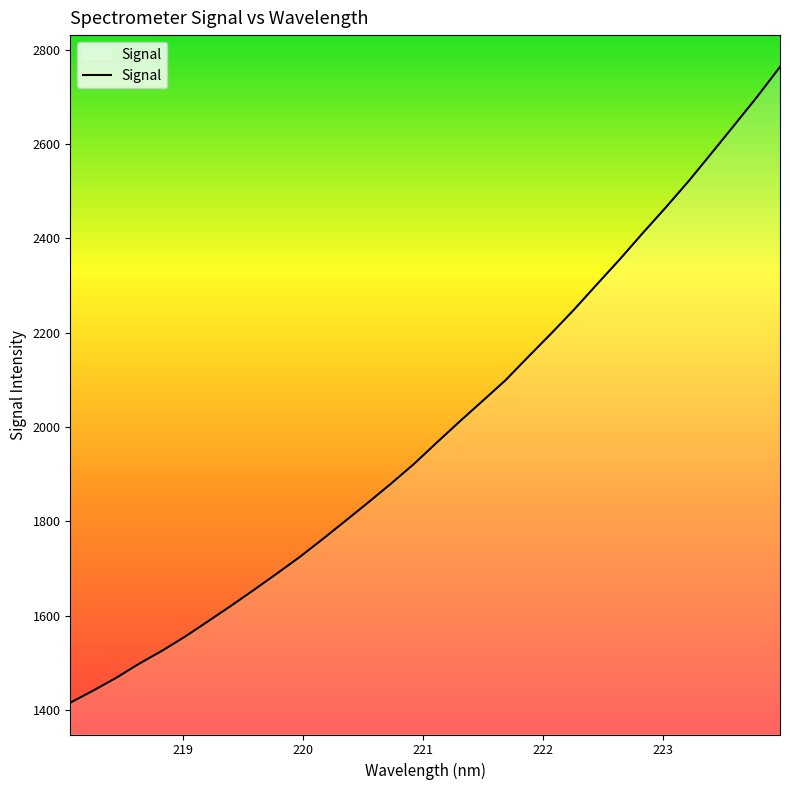

What is the difference between the maximum and second lowest values?

1322.2